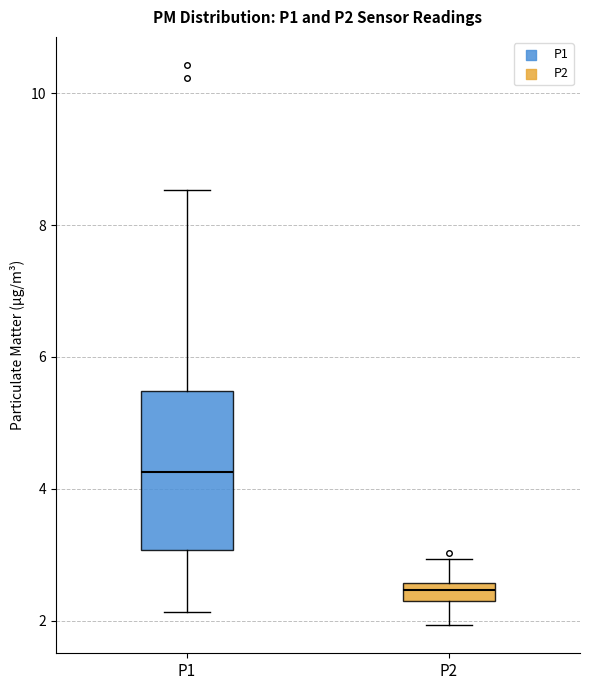

Which box's median line is the highest?

P1